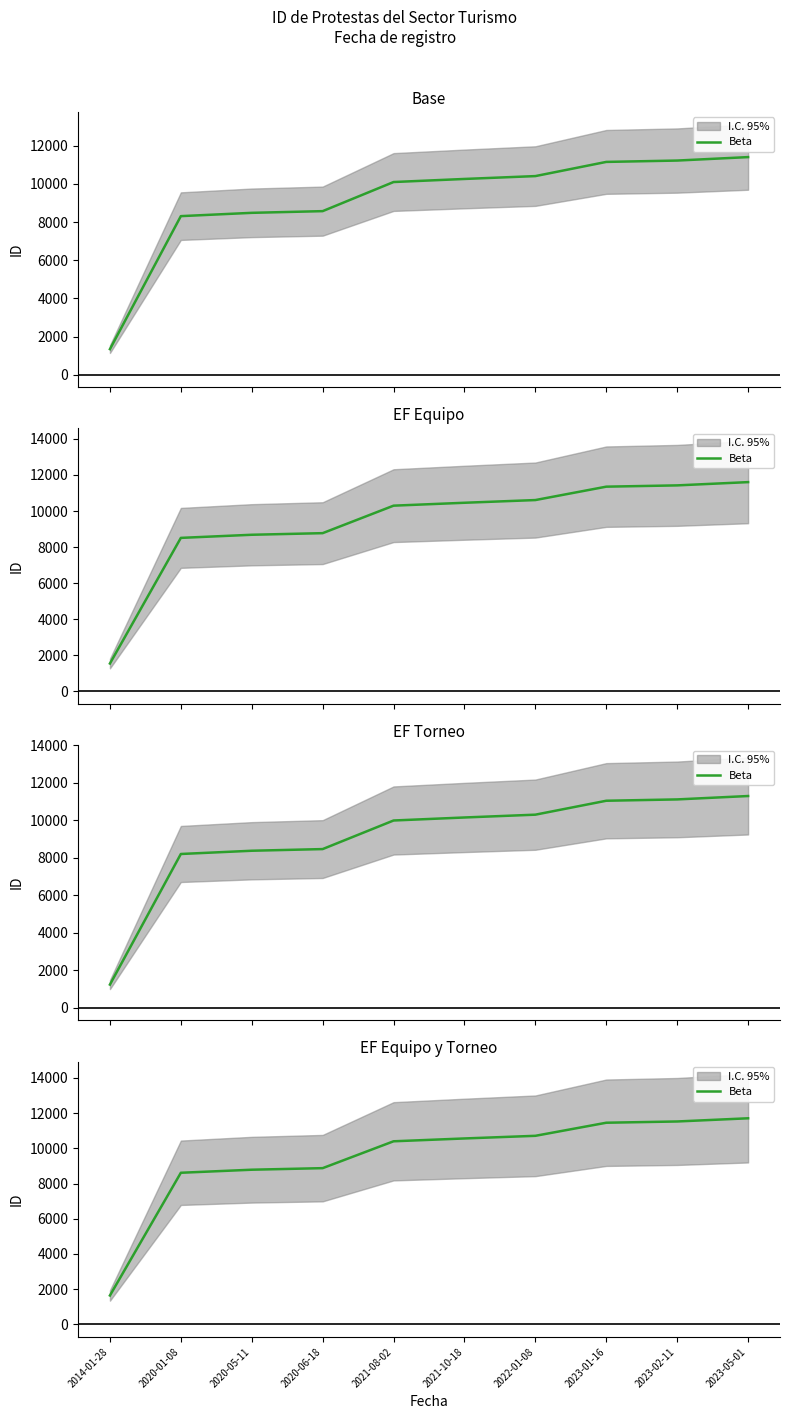

What is the smallest value displayed?

1643